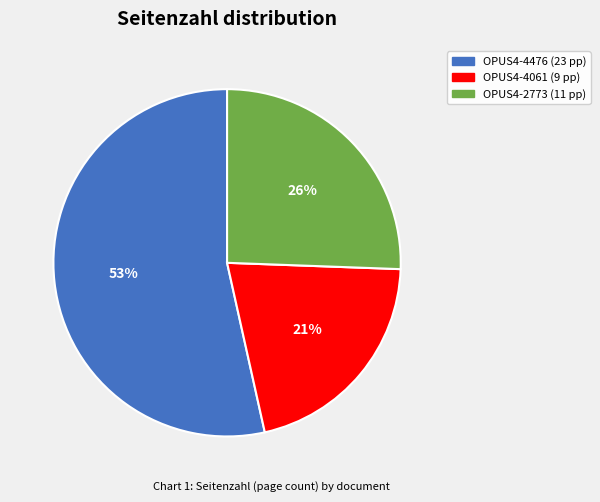

What percentage is the OPUS4-4061 slice, to the nearest percent?

21%